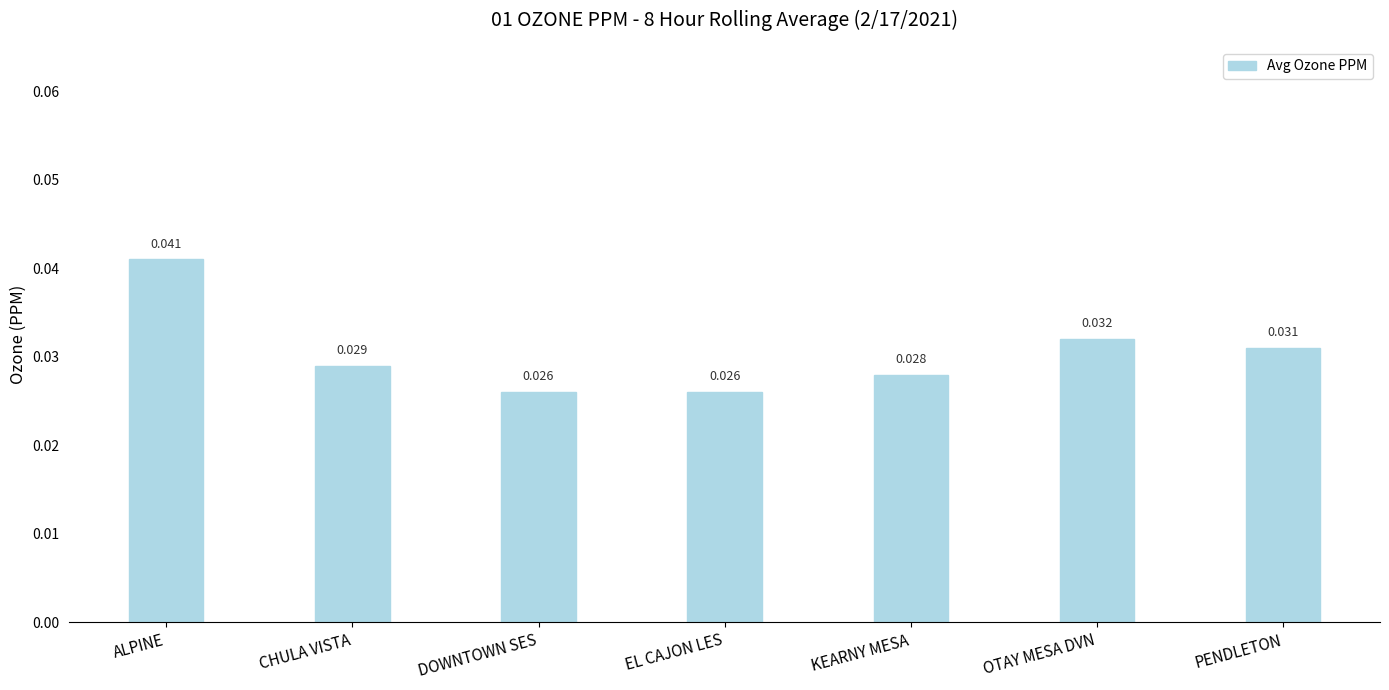

Which label corresponds to the largest value in the chart?

ALPINE